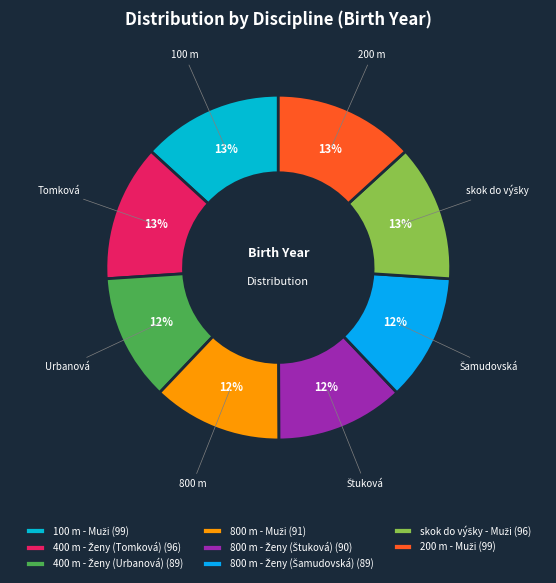

Combined, do 800 m - Ženy (Šamudovská) and 800 m - Ženy (Štuková) account for over 50%?

No